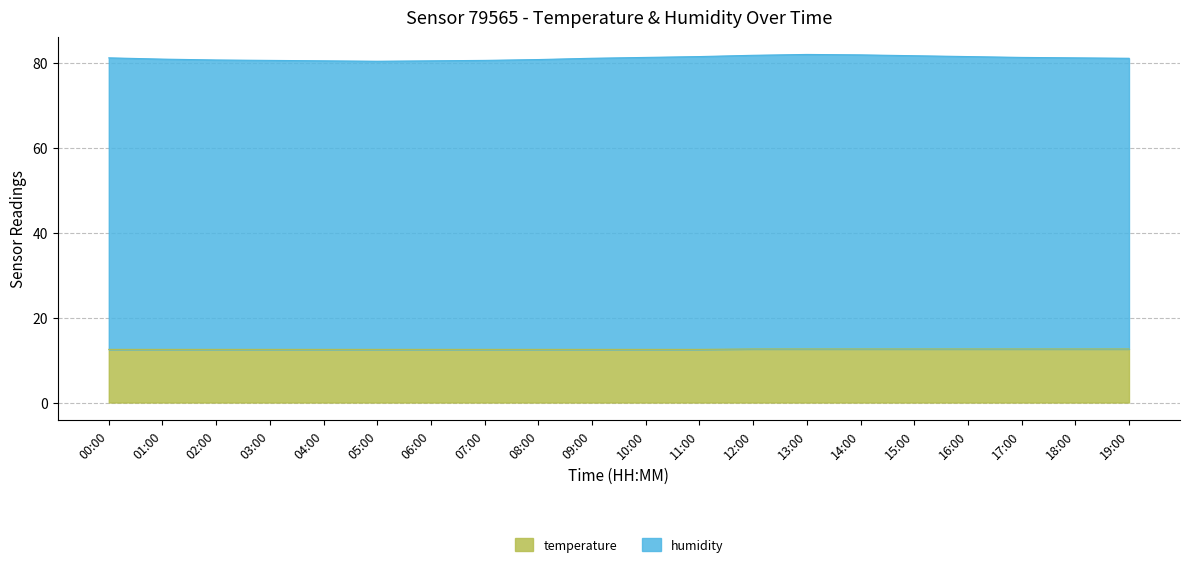

What is the value of the temperature point at the 11th from the left?

12.5